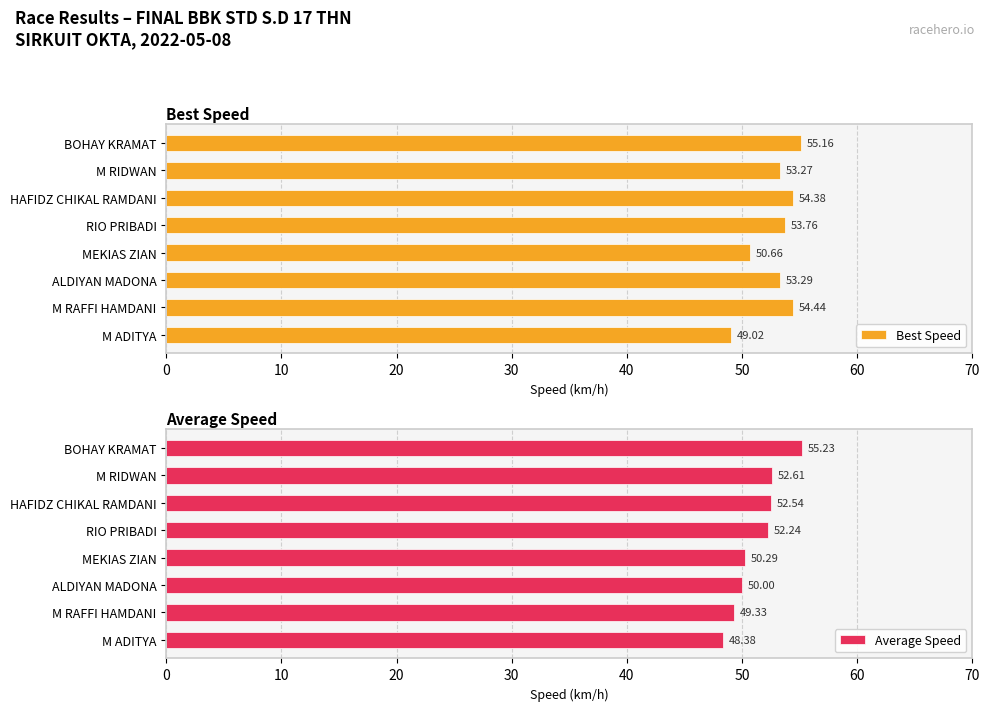

At which label does Best Speed reach its minimum?

M ADITYA